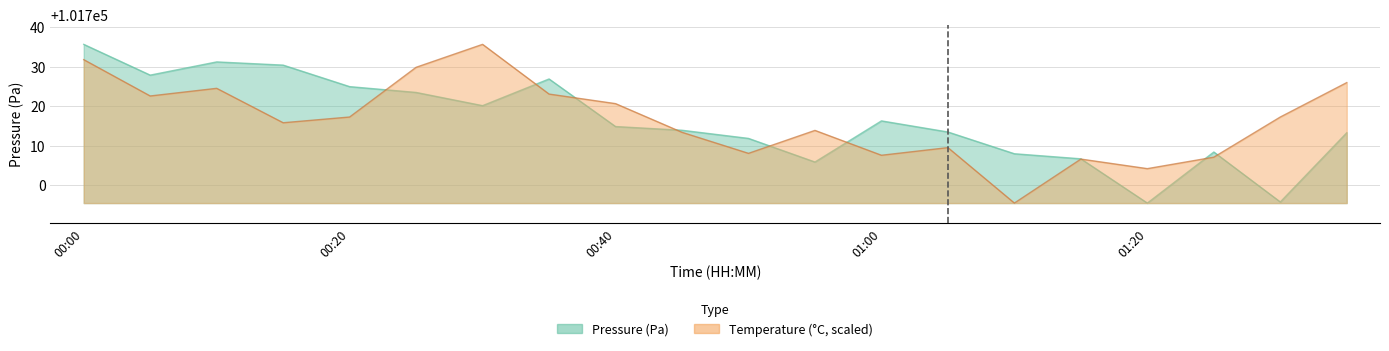

In temperature, how many points are higher than both neighbors (excluding endpoints)?

5